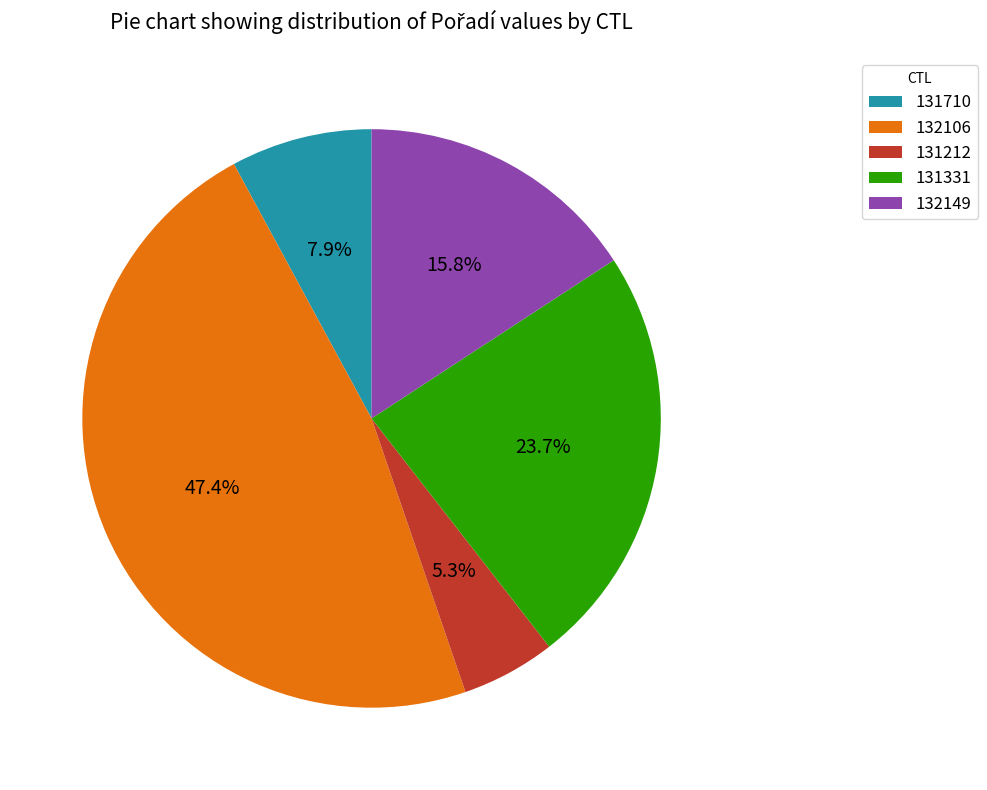

Is it true that 131212 is 1% of the pie?

False